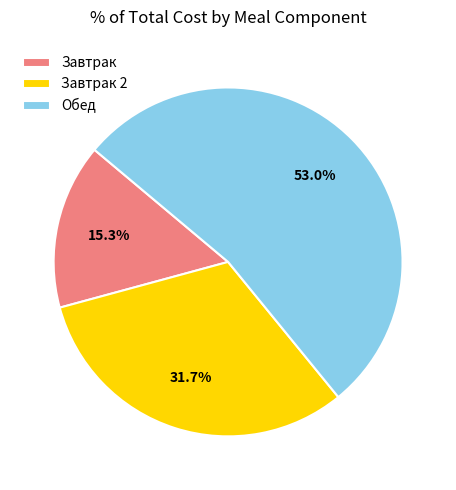

Count the number of slices in the pie.

3